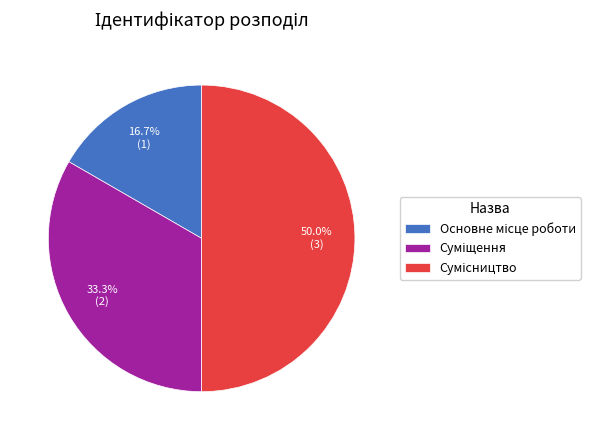

Is Сумісництво the majority of the pie?

No